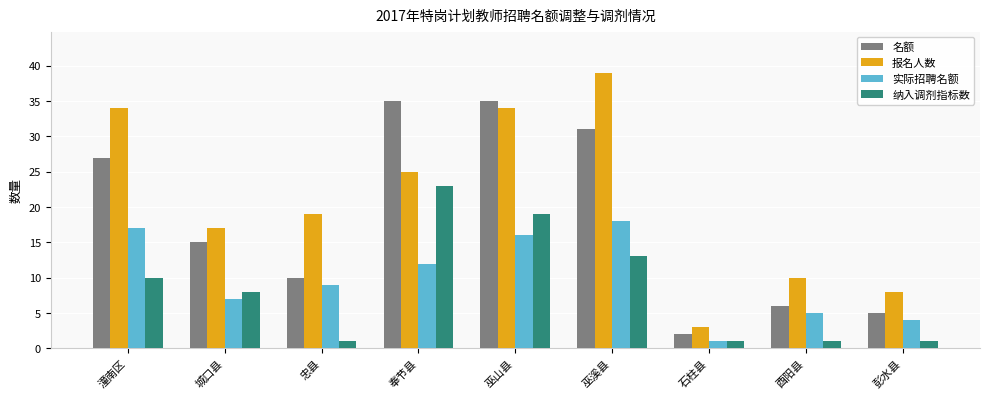

What are all the series names shown in the legend?

名额, 报名人数, 实际招聘名额, 纳入调剂指标数